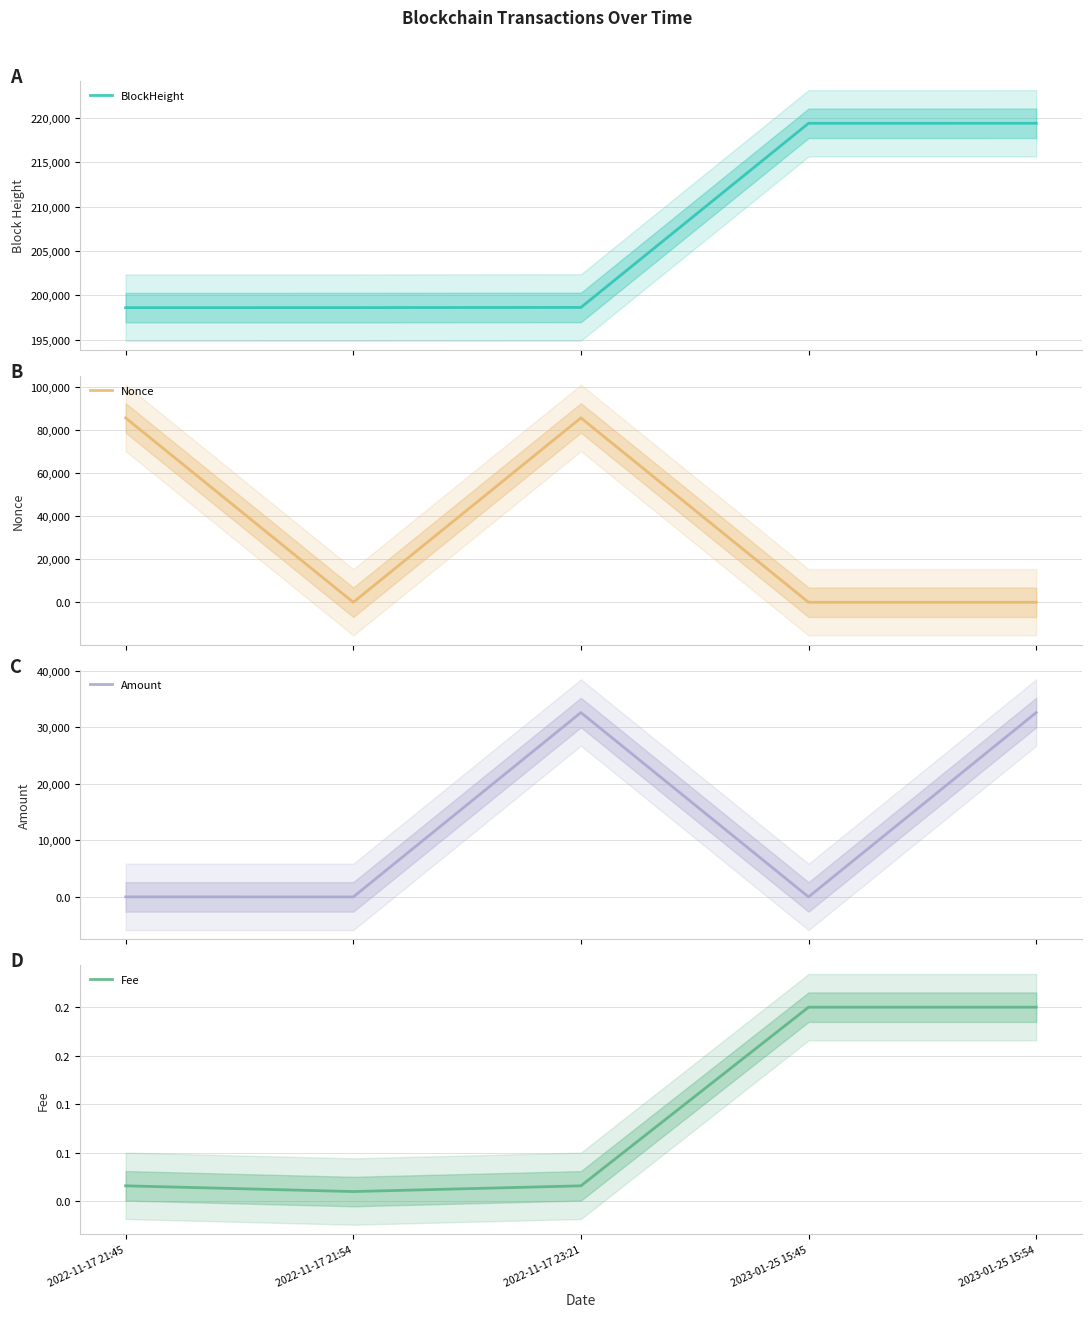

What is the difference between the BlockHeight values at 2022-11-17 21:45 and 2022-11-17 21:54?

3.0